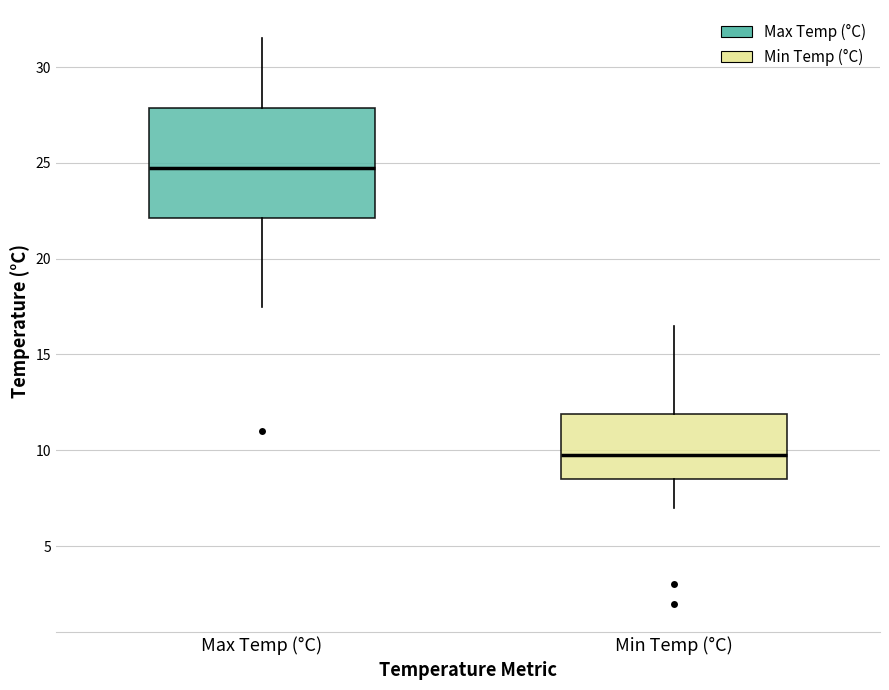

Which box has the lowest median line?

Min Temp (°C)